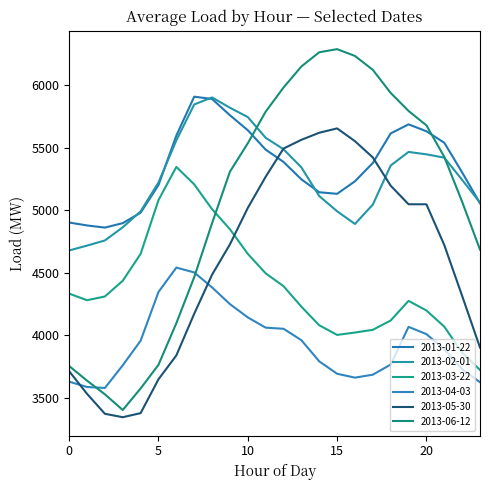

Is this an area chart (filled region under the line)?

No